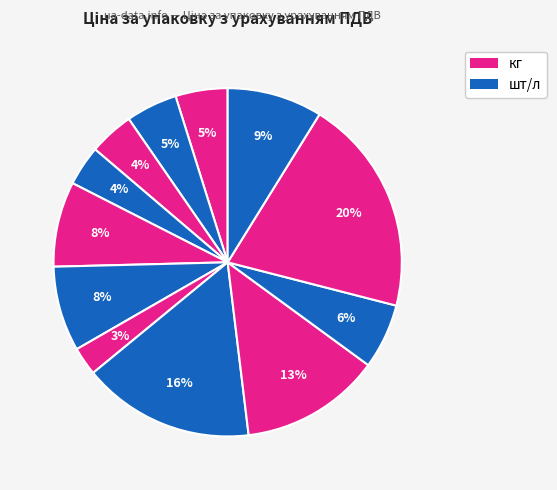

How many slices are in this pie chart?

12